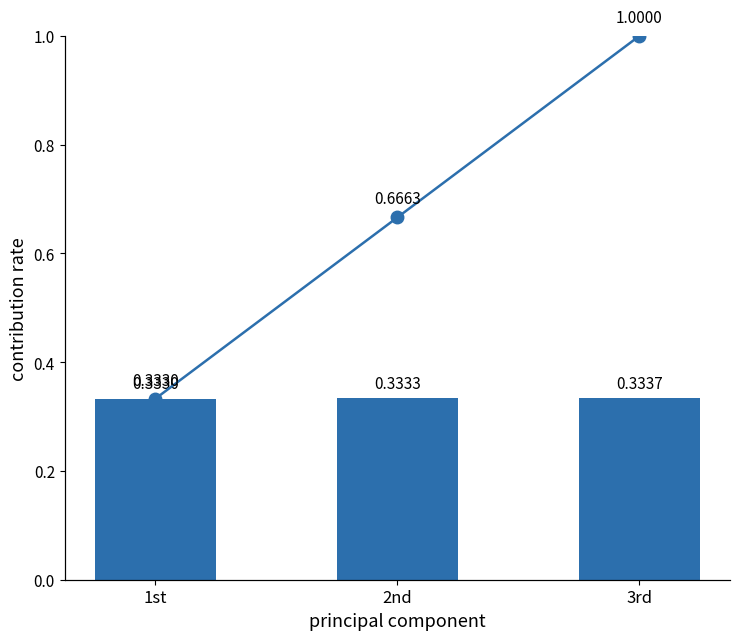

Reading left to right, what are all the values shown in this chart?

individual: 1st=0.3	2nd=0.3	3rd=0.3
cumulative: 1st=0.3	2nd=0.7	3rd=1.0